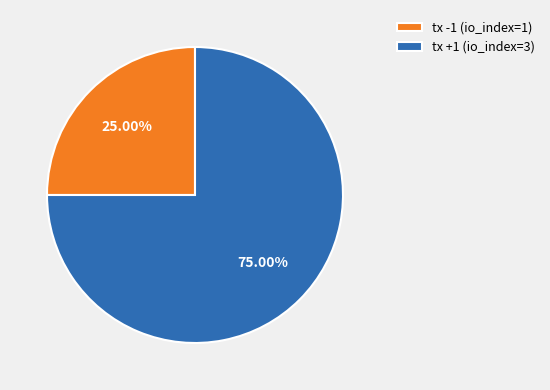

What is the largest slice in the pie chart?

tx +1 (io_index=3)